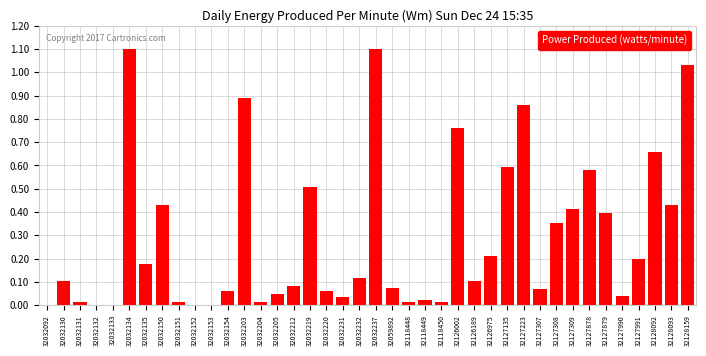

The value at 32118450 is 0.0. True or false?

True